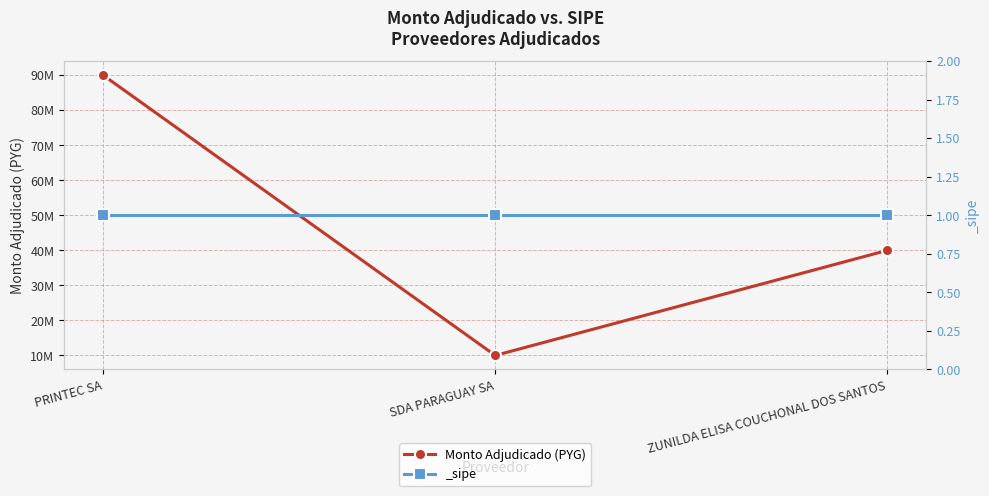

Reading left to right, transcribe all the data shown in this chart.

90000000	10000000	40000000